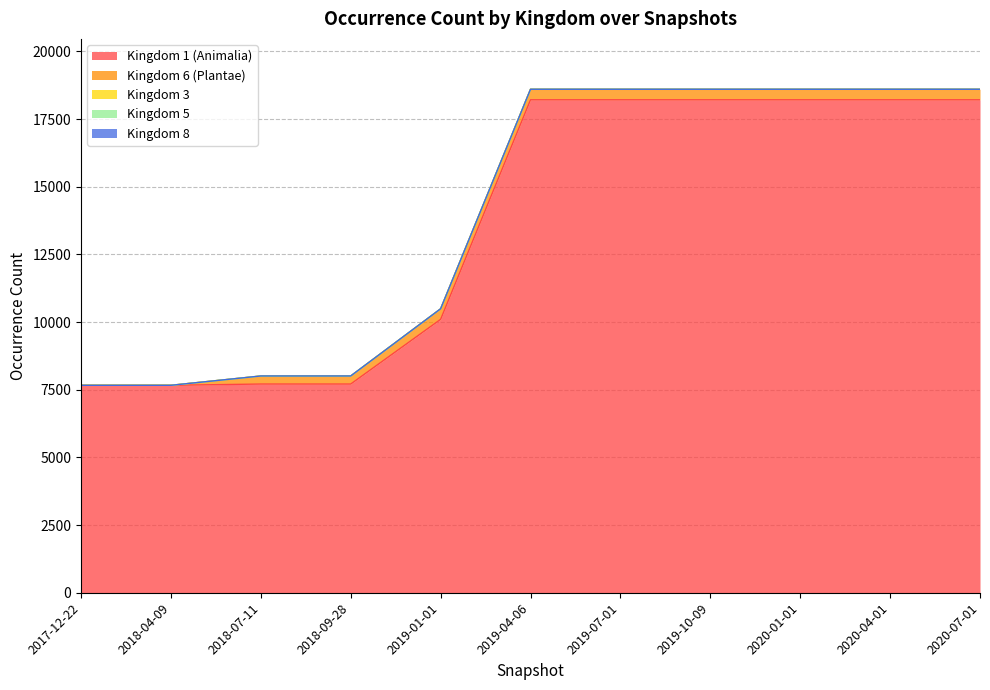

What is the average value of the Kingdom 1 (Animalia) series?

13648